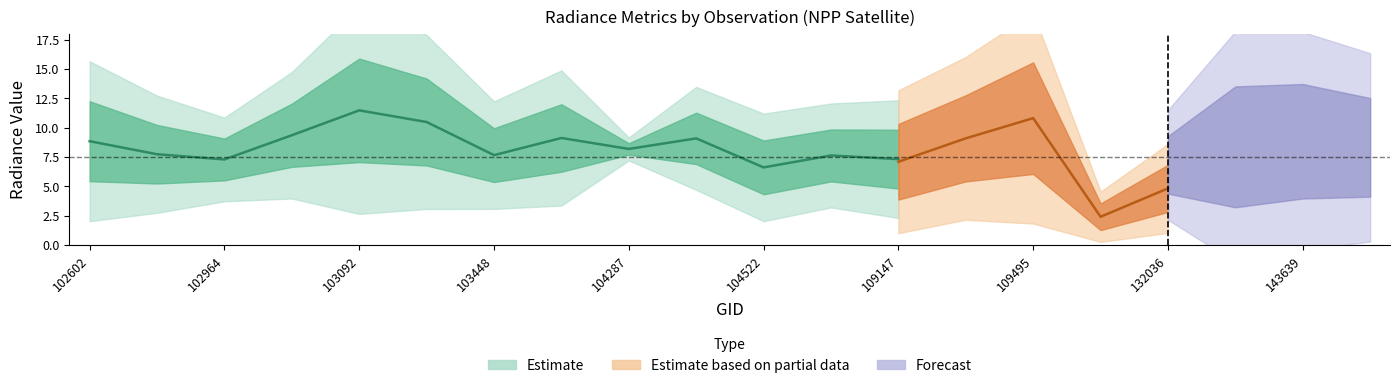

How many lines are shown in the chart?

3